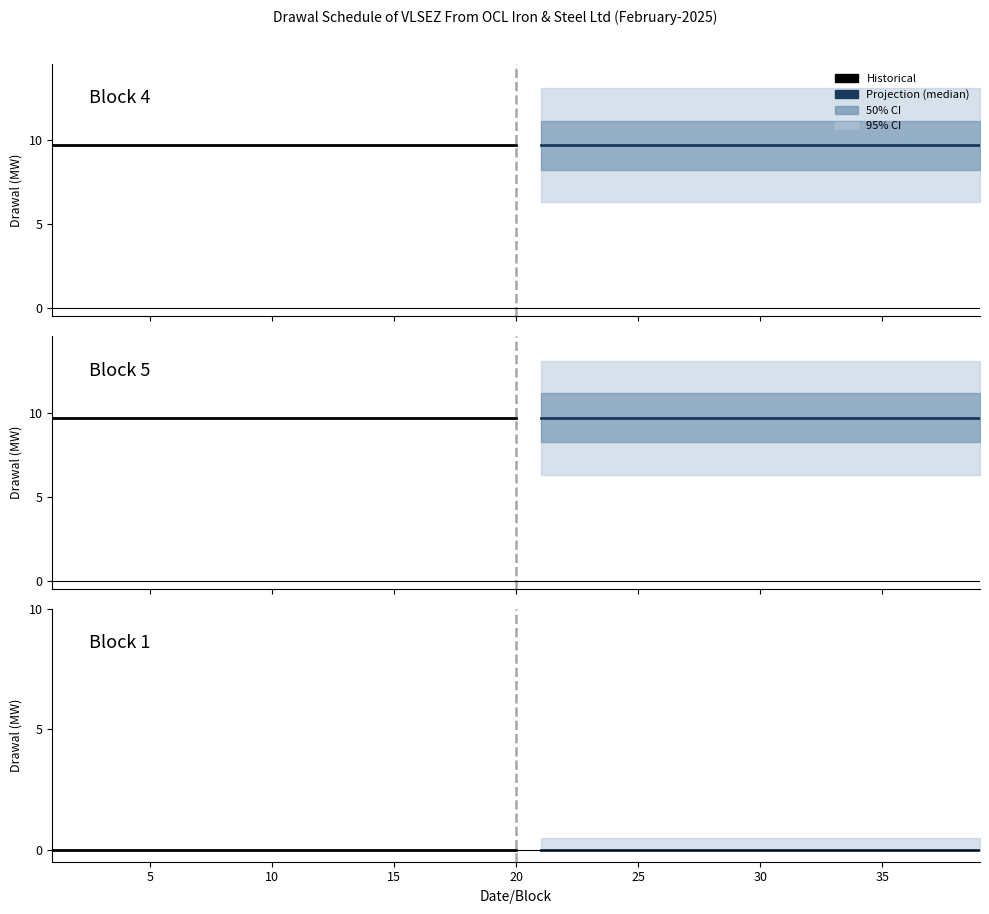

What is the total value across all series at 1?

19.4